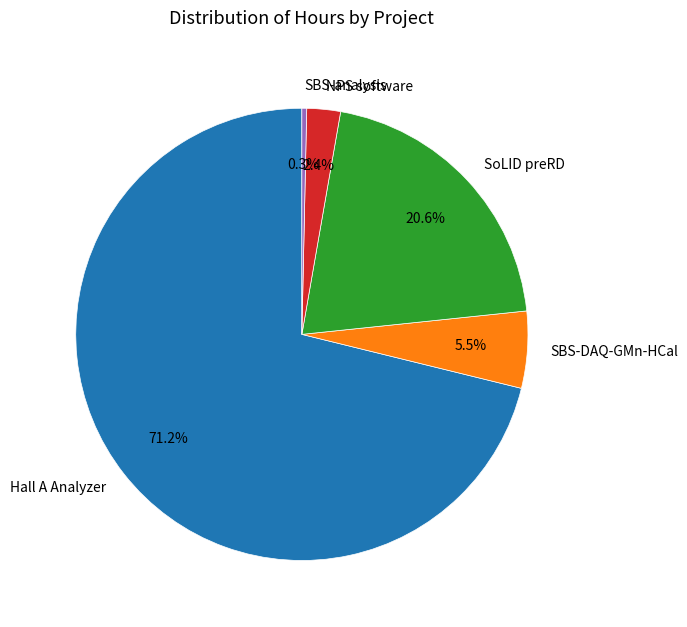

How many slices are in this pie chart?

5